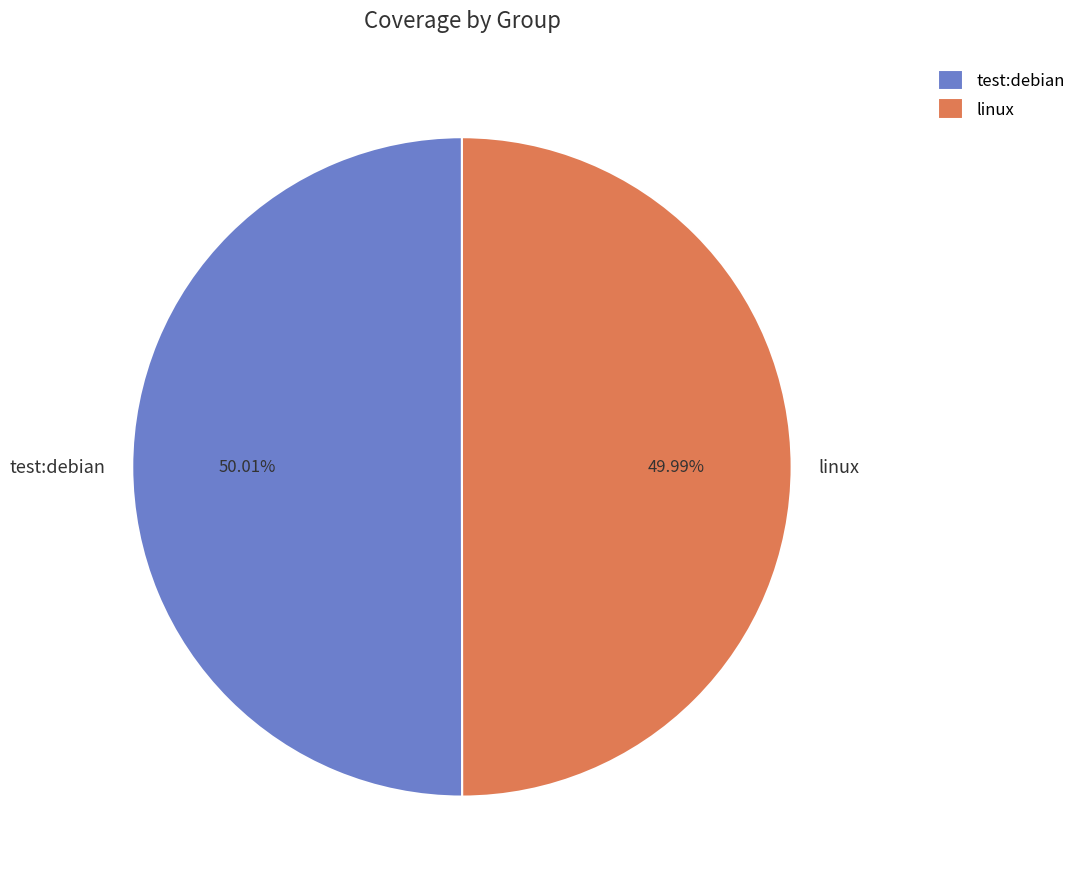

Does any single category account for the majority?

Yes